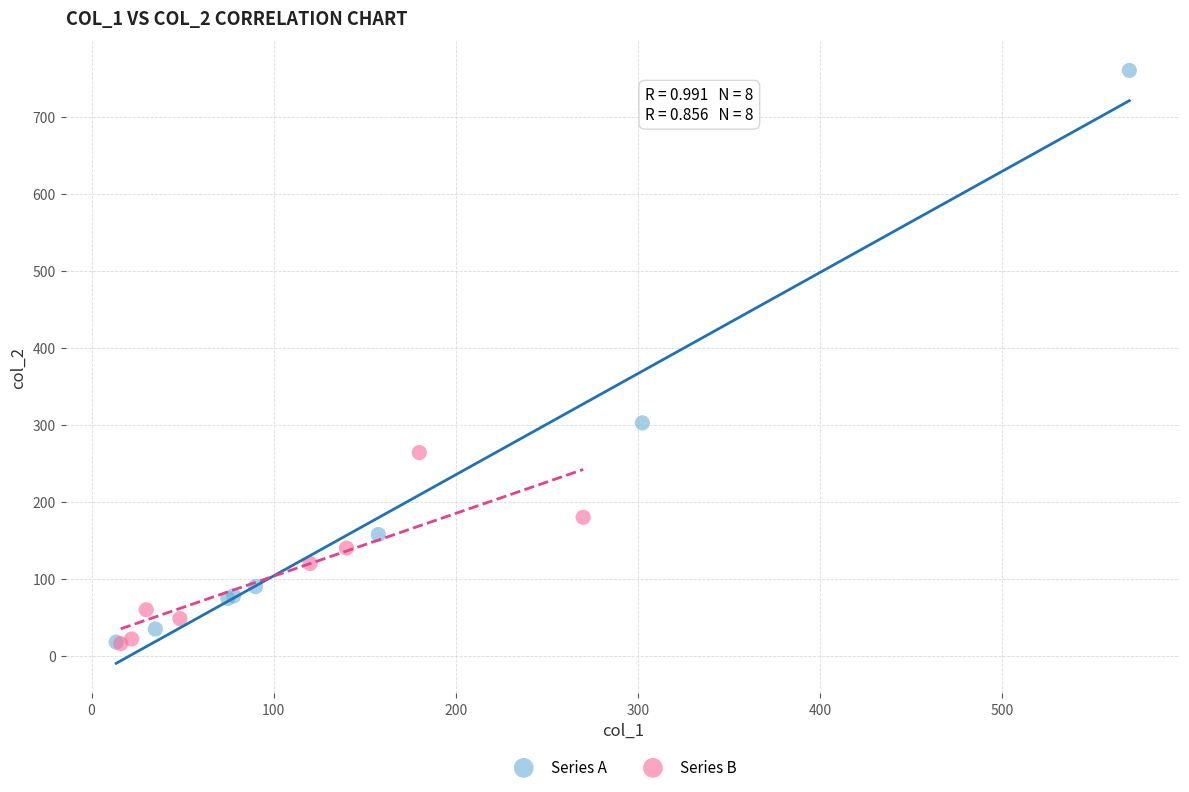

Which series reaches the maximum Y coordinate?

Series A